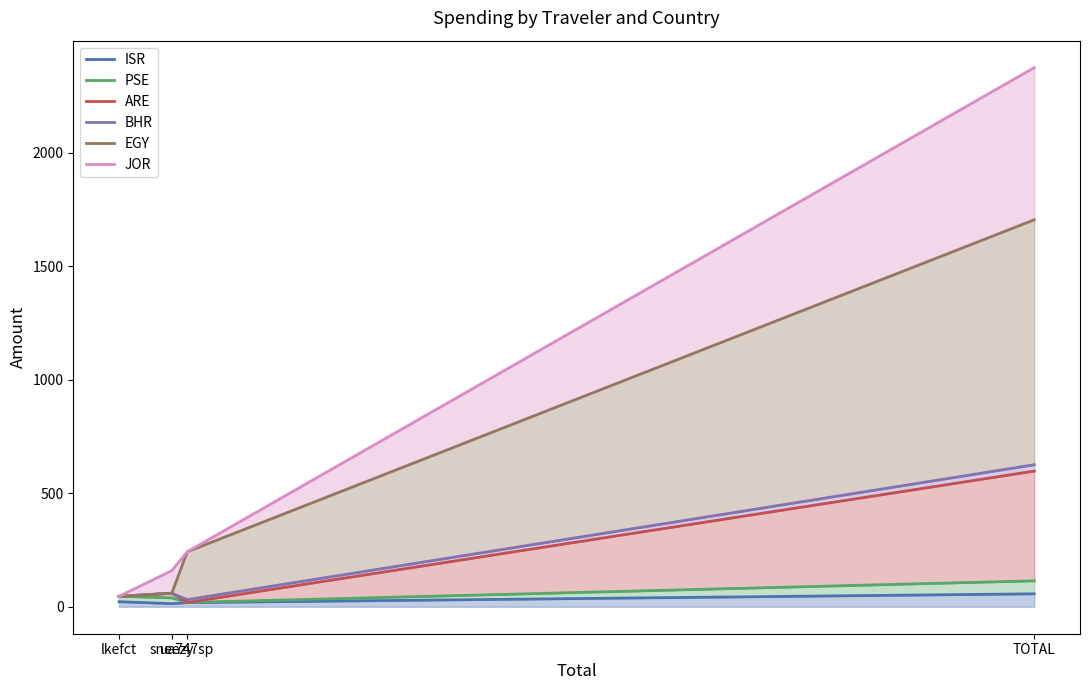

True or false: BHR and ARE intersect in this chart.

False